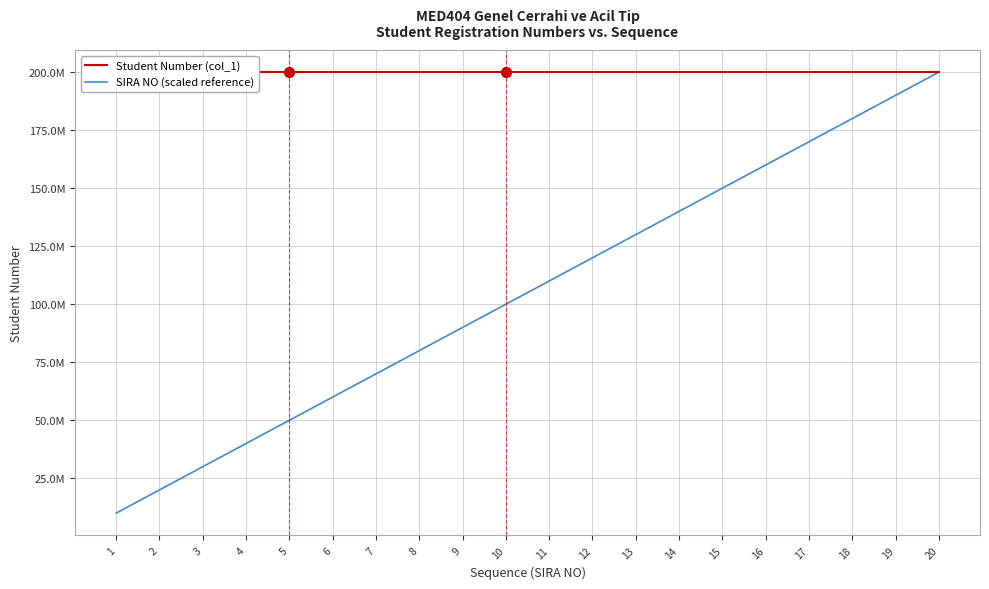

At which category is the sum across all series the highest?

20